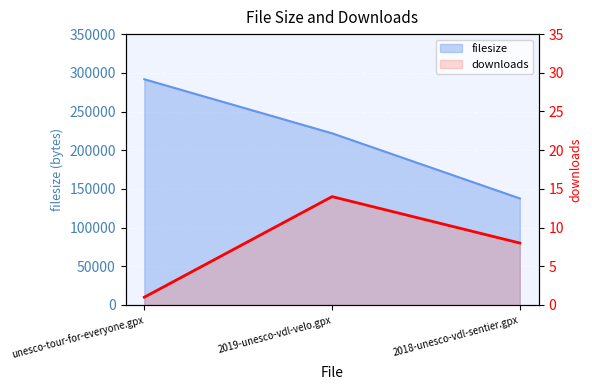

Which has a higher value, 2019-unesco-vdl-velo.gpx or 2018-unesco-vdl-sentier.gpx?

2019-unesco-vdl-velo.gpx